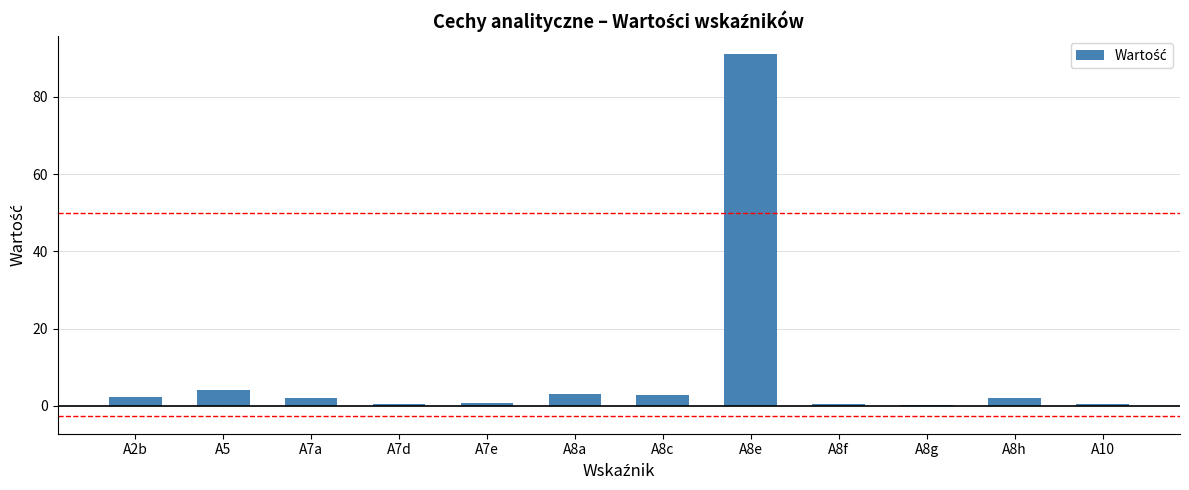

What is the sum of the values at A5 and A8c?

7.0